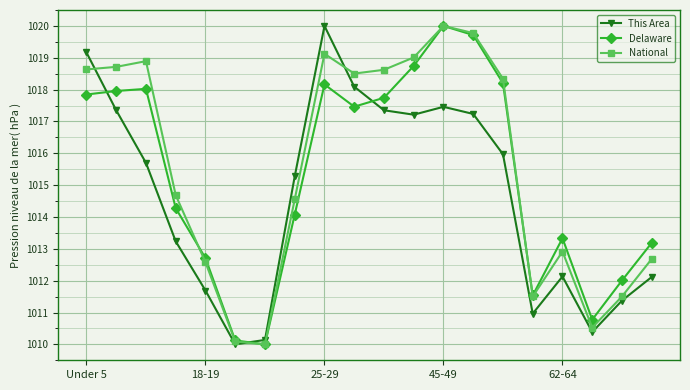

True or false: National has more than 1 interior local peaks.

True